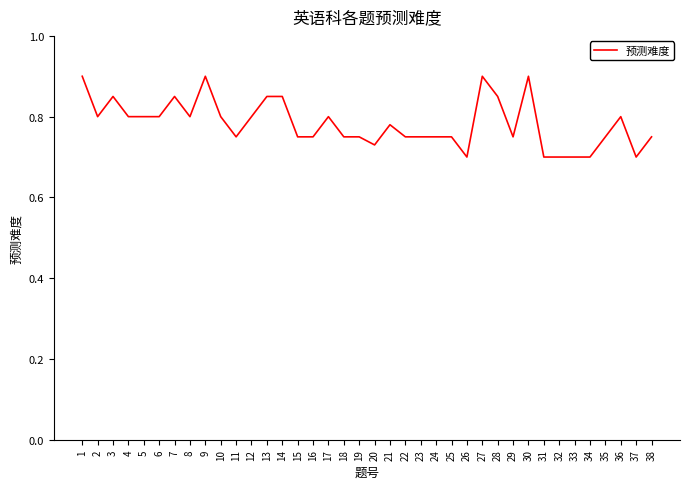

Is it true that the value at 26 is 0.7?

True